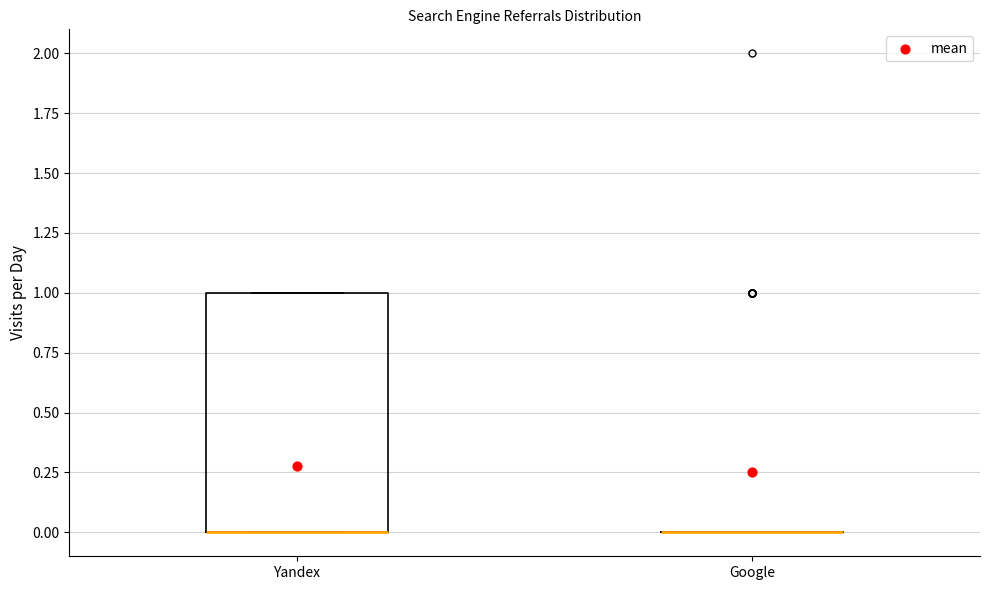

Comparing the boxes themselves (not the whiskers), which one is the tallest?

Yandex